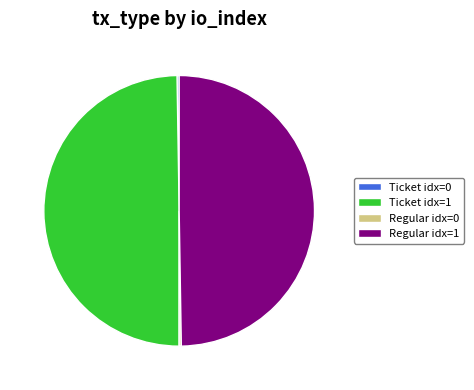

True or false: Regular idx=1 accounts for 50% of the total.

True